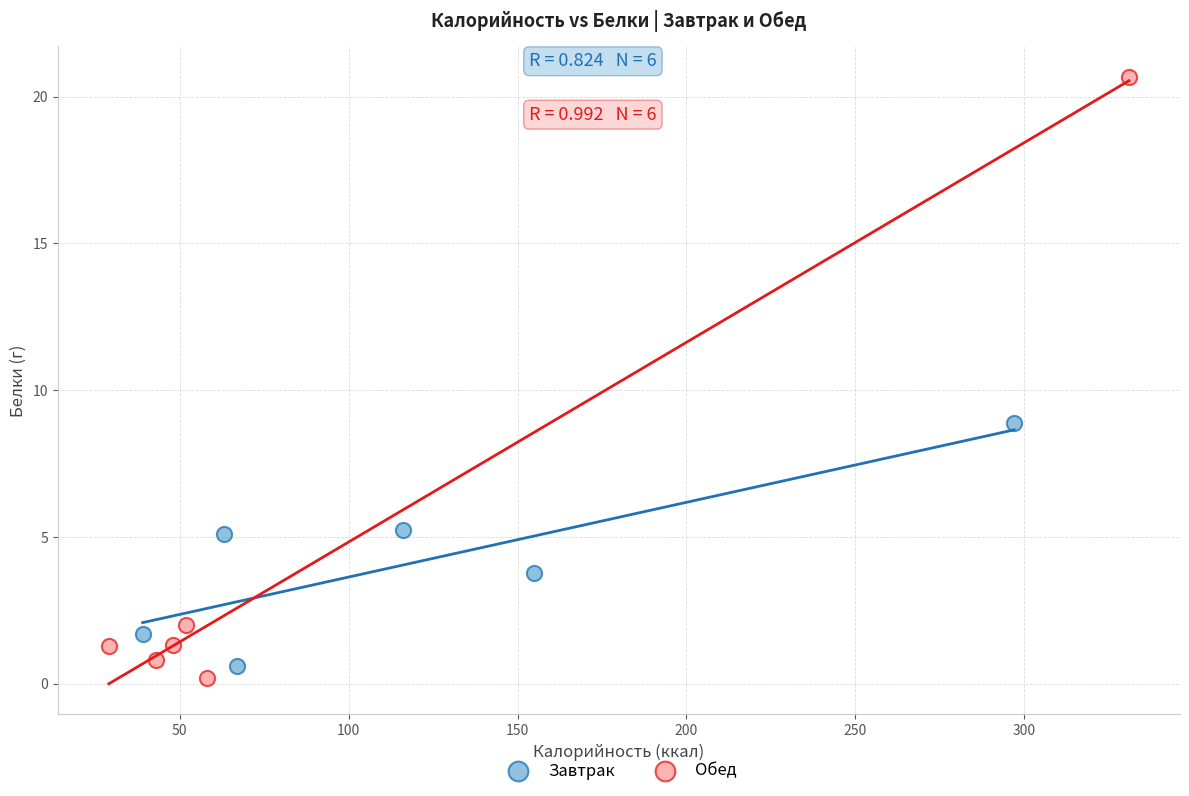

Which series has the widest spread of Y values?

Обед